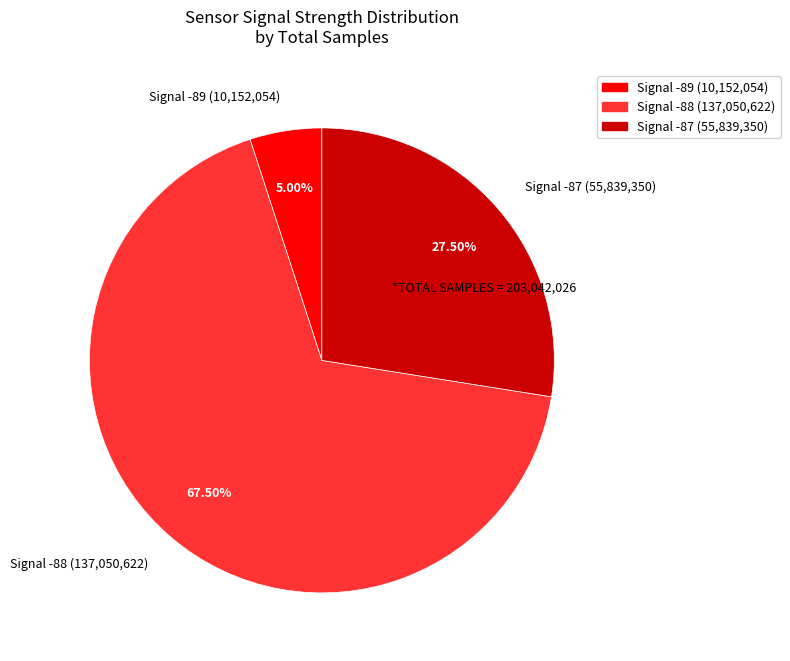

How many segments does this pie chart have?

3